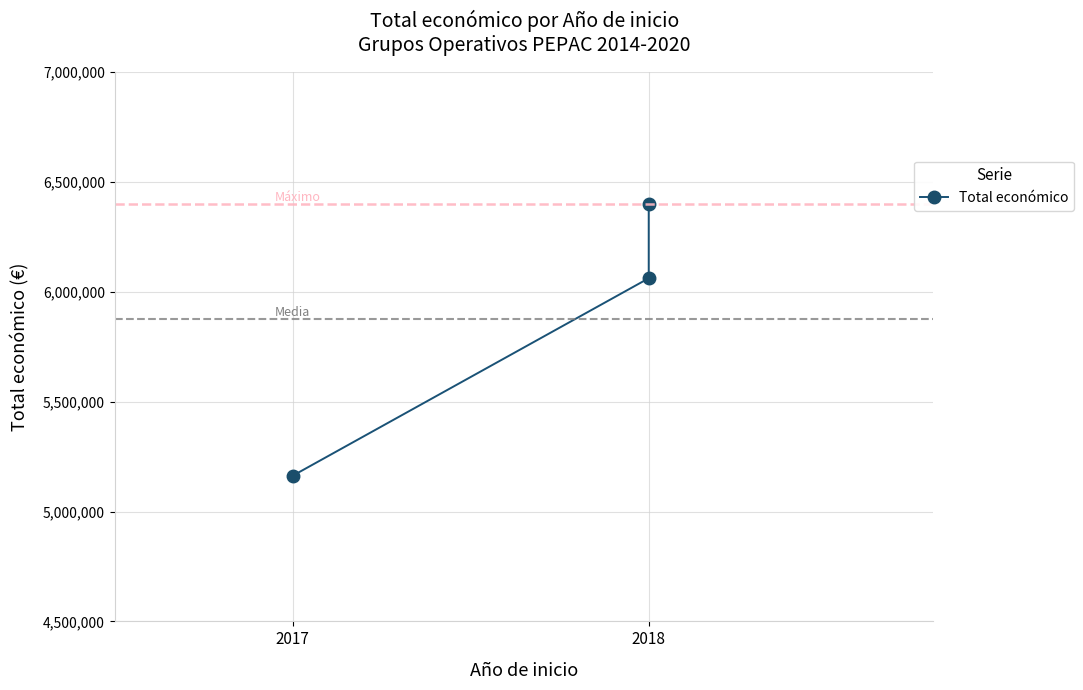

What is the label of the 2nd point from the right?

2018